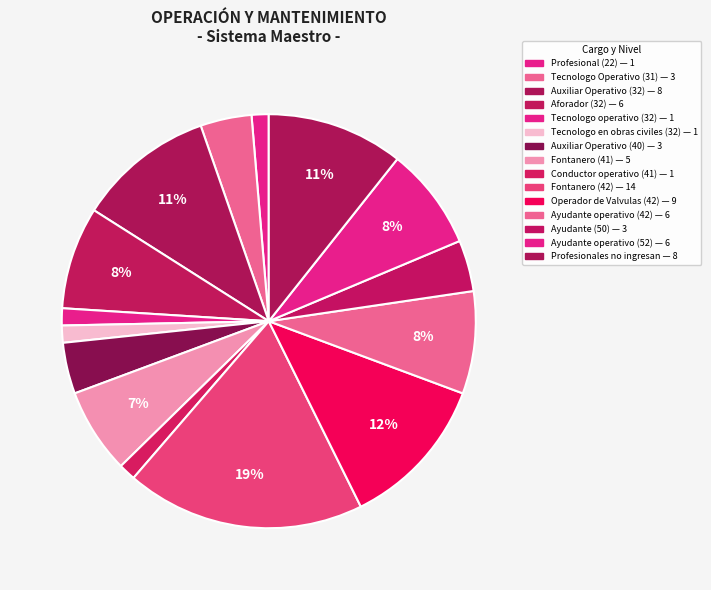

How many slices are in this pie chart?

15